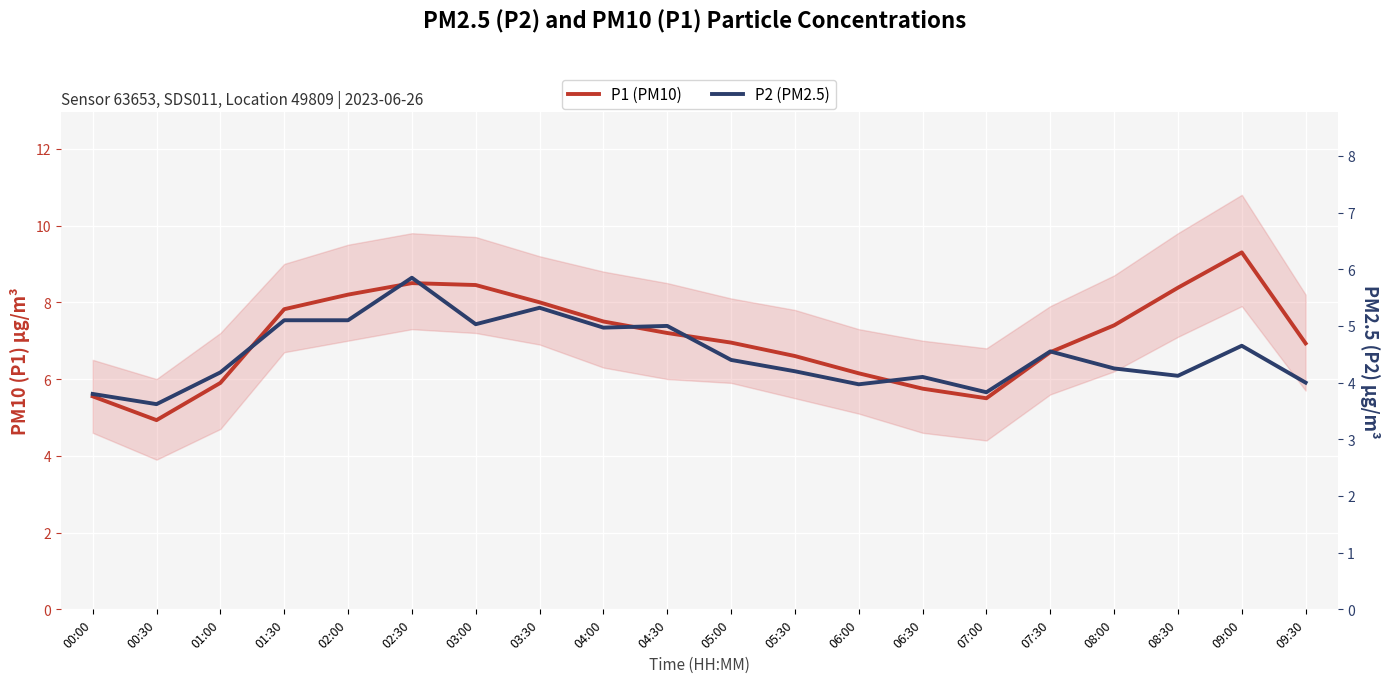

What position from the left is 08:00?

17